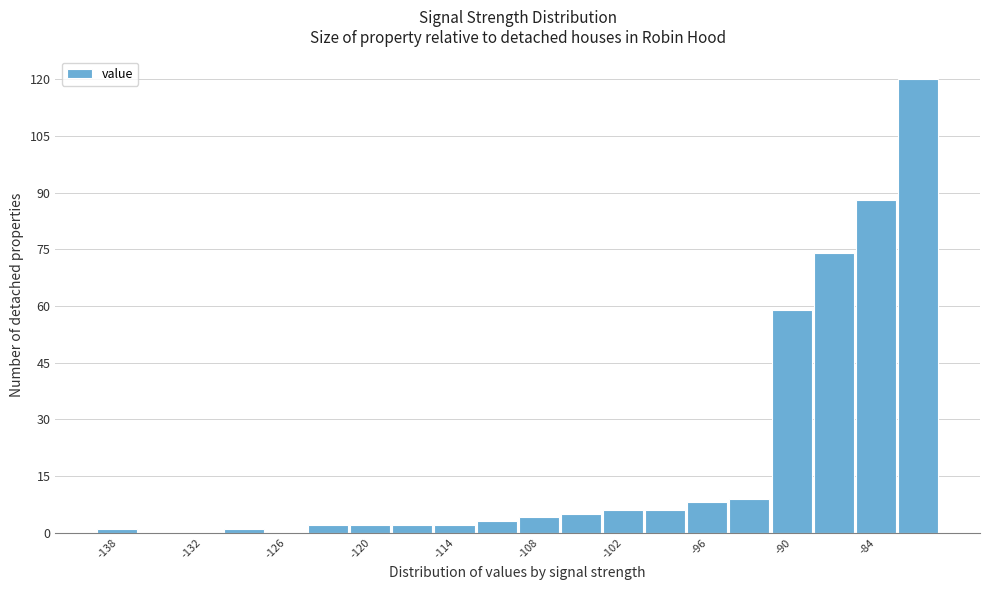

Around what value on the x-axis is the tallest bar? Give the approximate position of its centre, as read against the axis.

-82